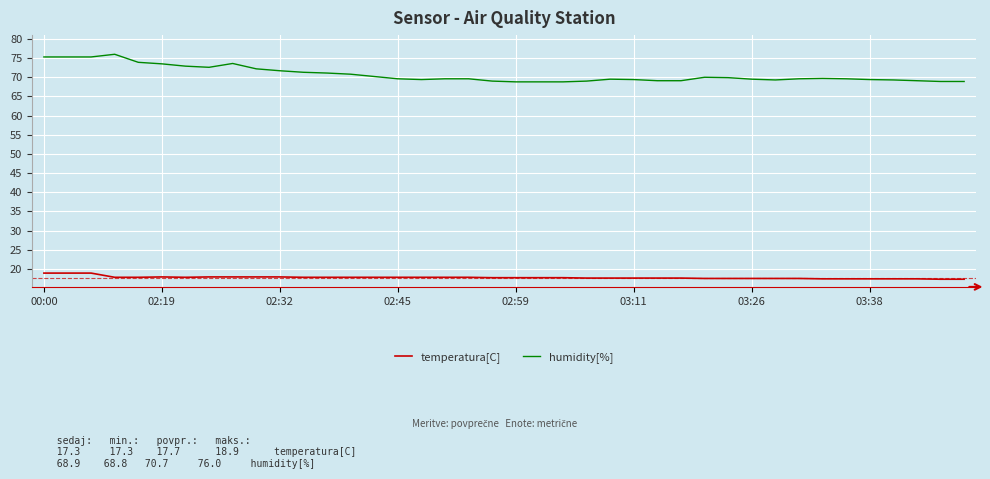

What is the smallest value displayed?

17.3